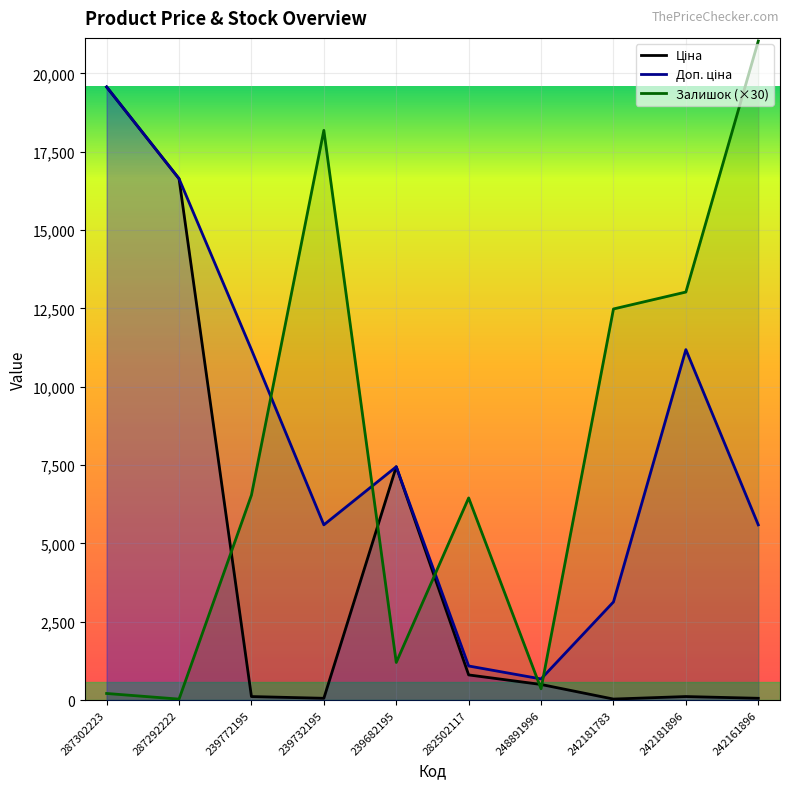

At 239772195, list the series in order from smallest to largest.

Ціна, Залишок (×30), Доп. ціна